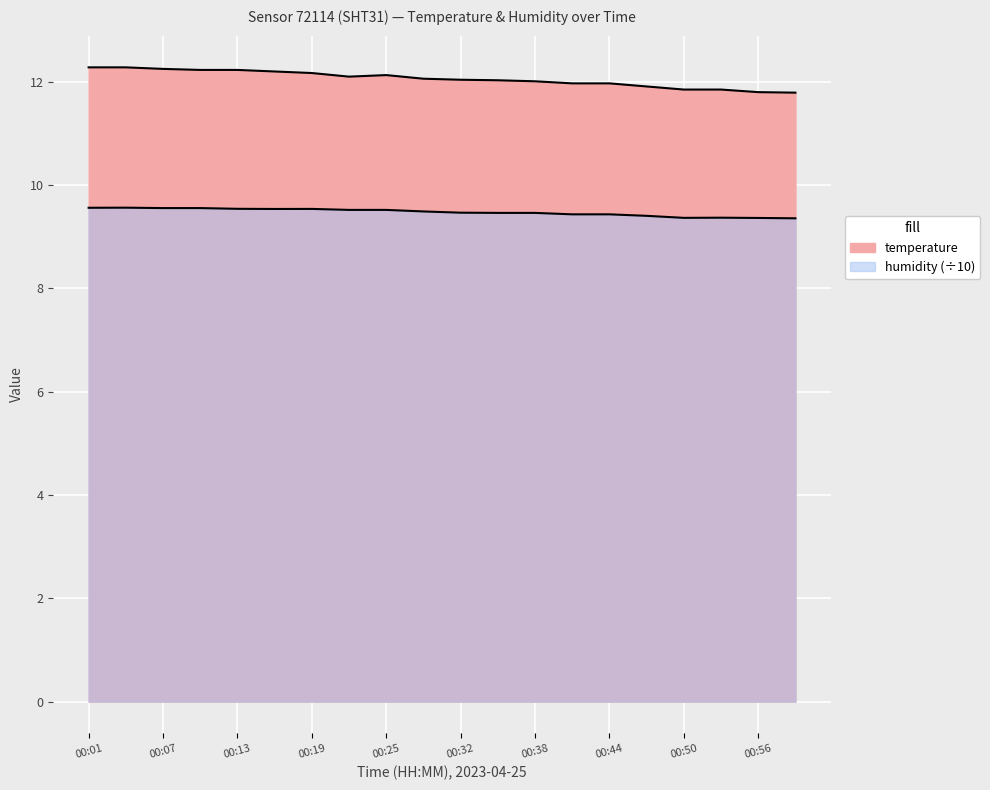

Rank the series at 00:59 from highest to lowest value.

temperature, humidity